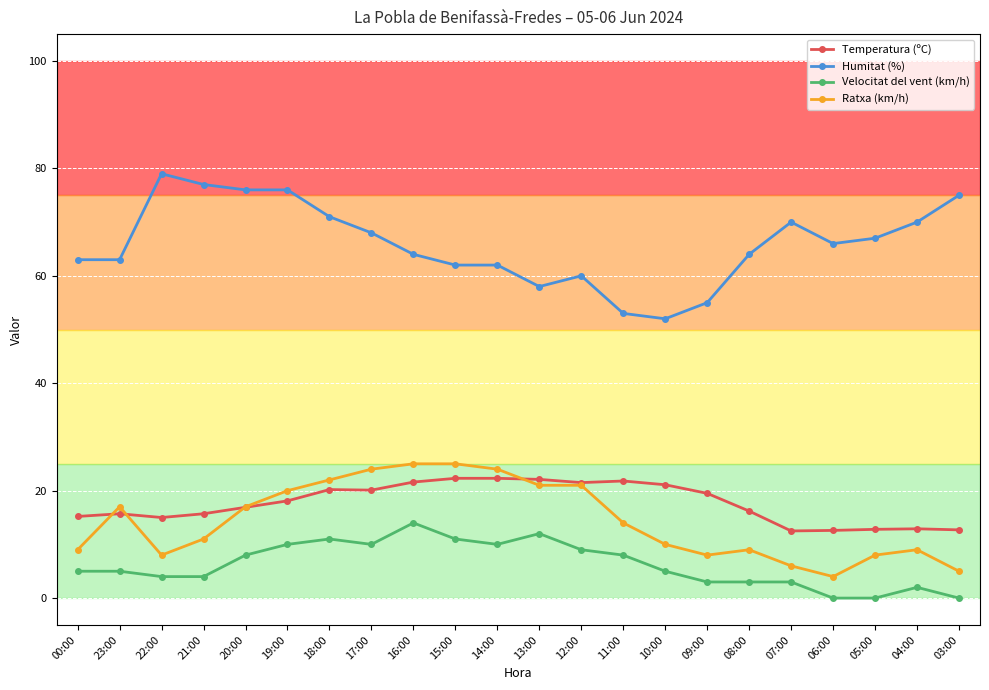

What is the difference between the highest and lowest values at 15:00?

51.0